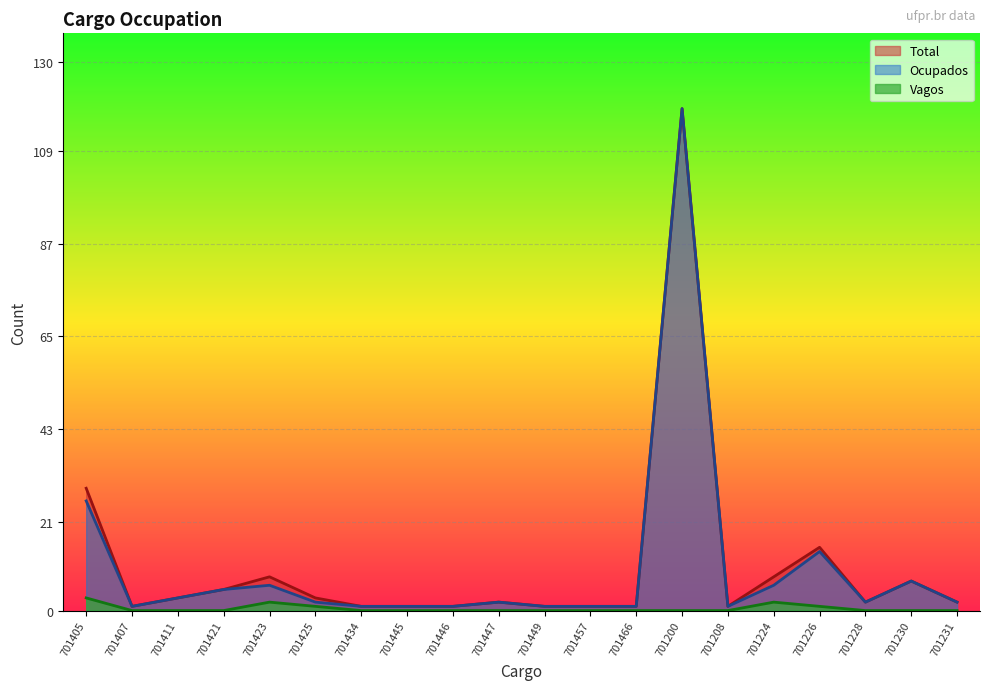

True or false: Total has a value of 2 at 701421.

False